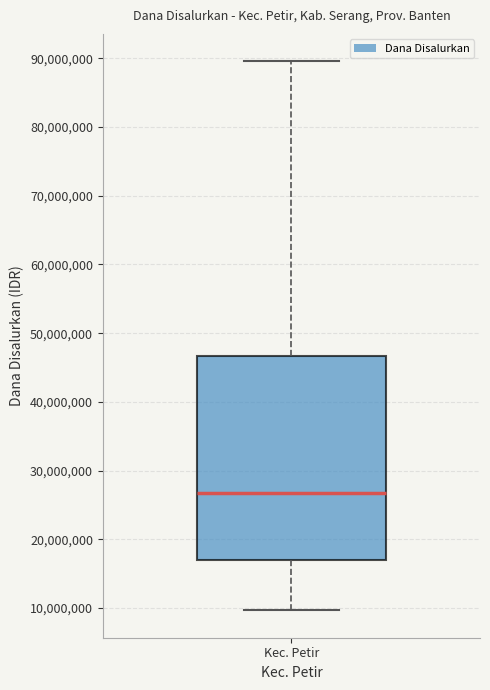

Read this box plot against the y-axis: the position of the median line, the range covered by the box, and the ends of both whiskers. The values are not printed on the chart, so give them approximately, as read against the axis.

median 27000000, box 17000000 to 47000000, whiskers 10000000 to 90000000